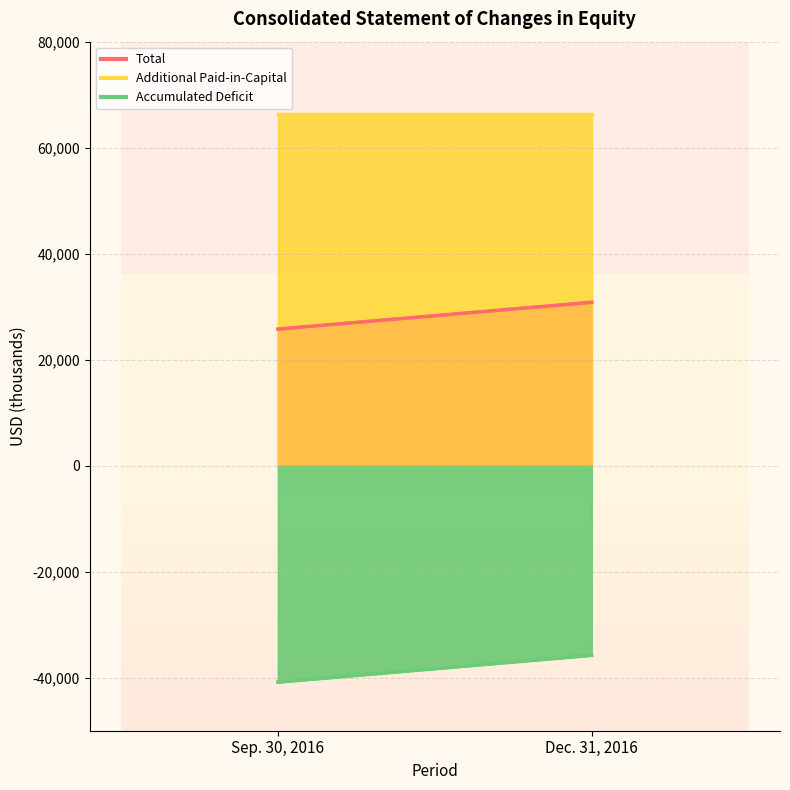

Rank the series at Sep. 30, 2016 from lowest to highest value.

Accumulated Deficit, Total, Additional Paid-in-Capital